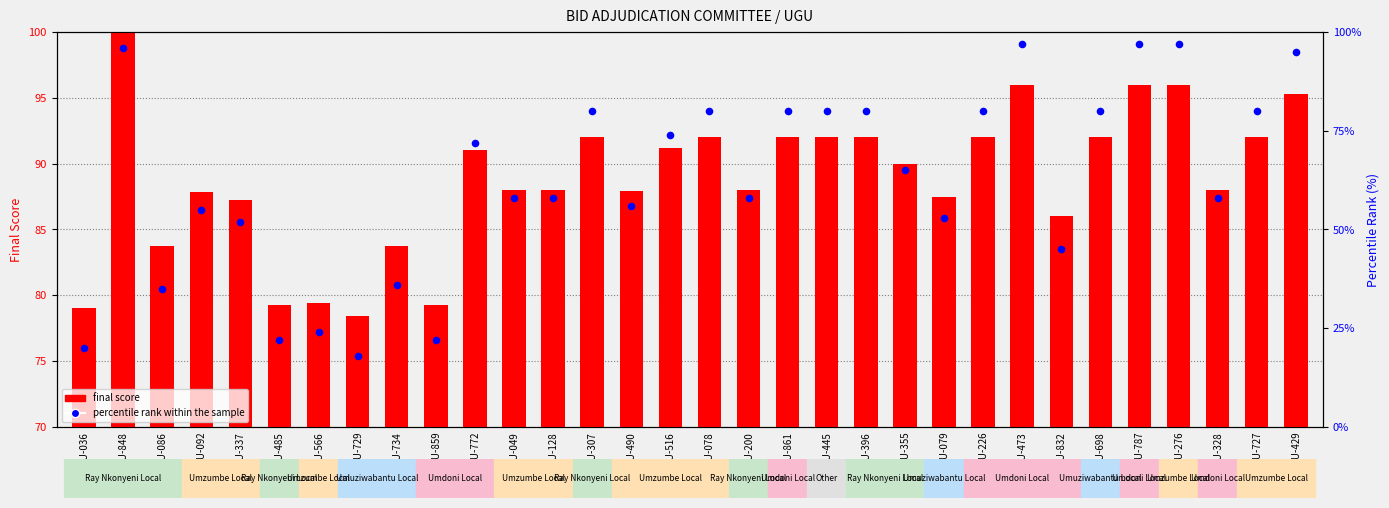

Which series reaches the maximum Y coordinate?

final score